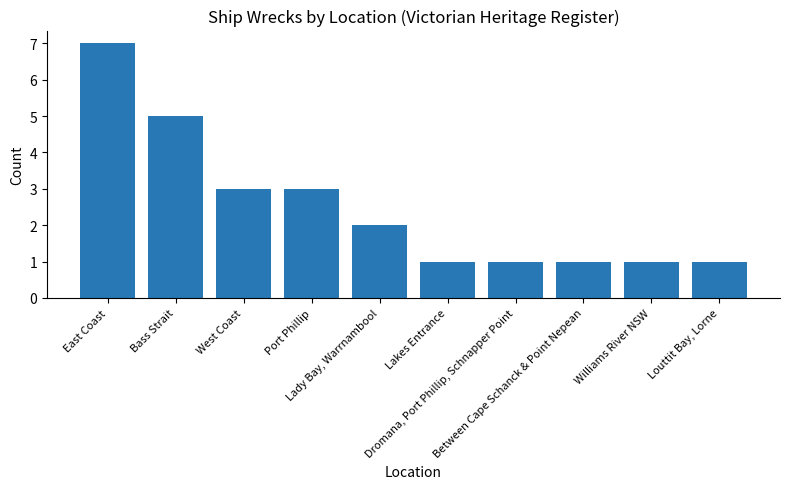

What is the maximum value shown in the chart?

7